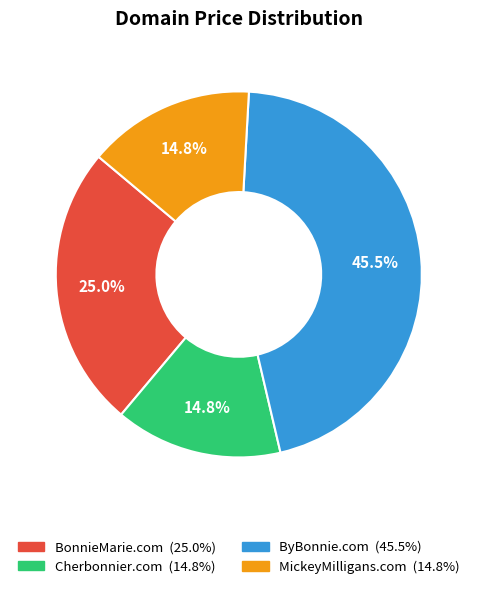

What is the largest slice in the pie chart?

ByBonnie.com